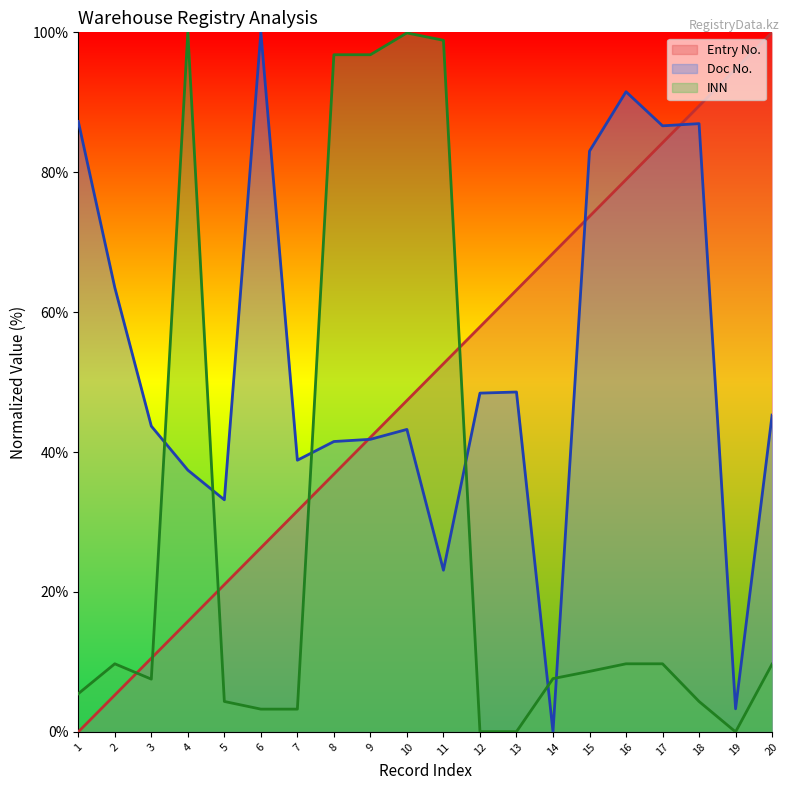

Does the chart display data point markers on the line(s)?

No